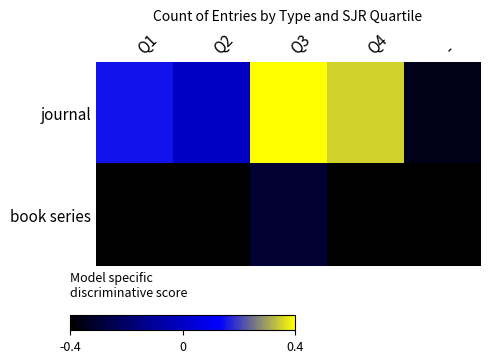

What is the total value across all series at -?

-0.8